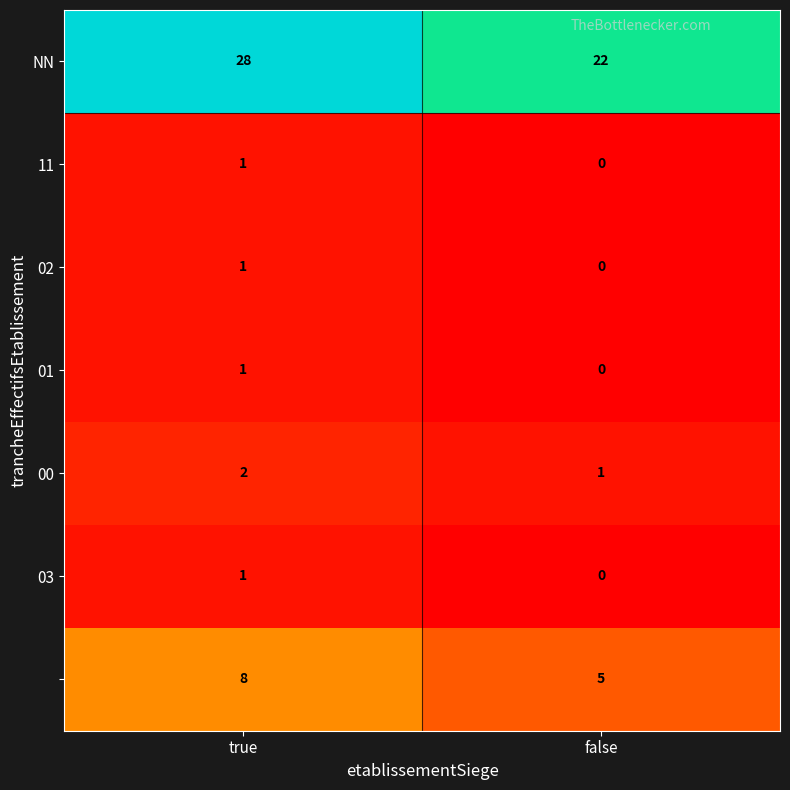

What is the spread (max minus min) of values at false?

22